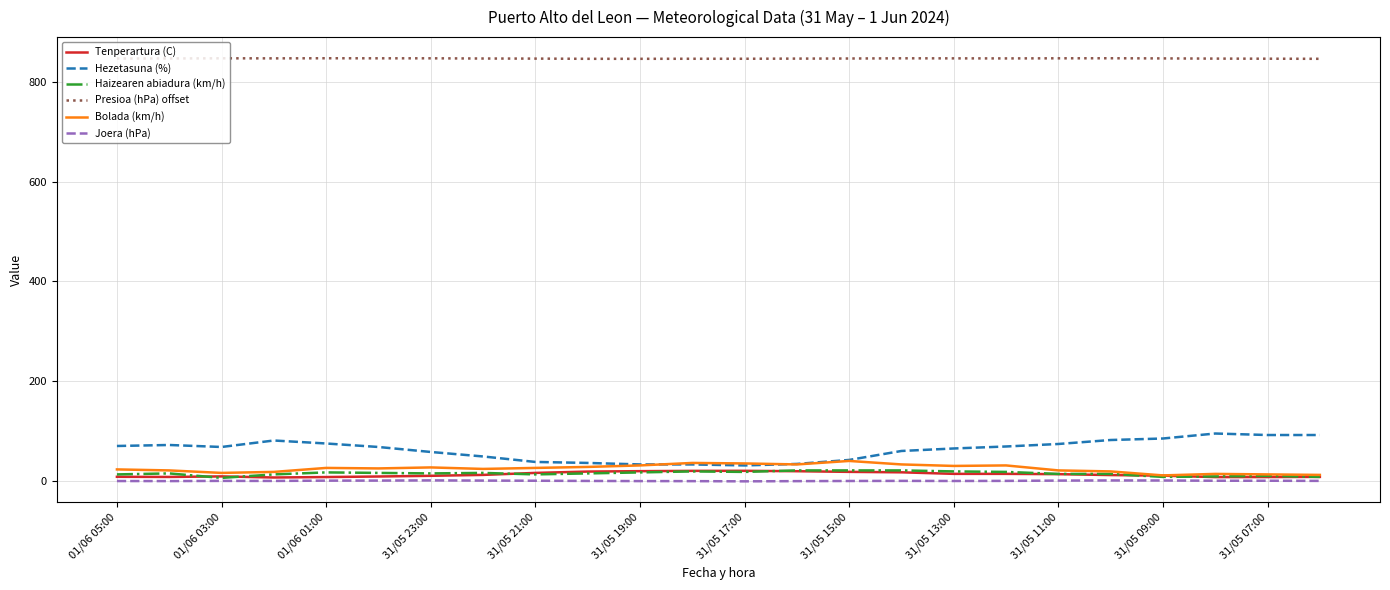

True or false: Bolada (km/h) and Presioa (hPa) offset intersect in this chart.

False